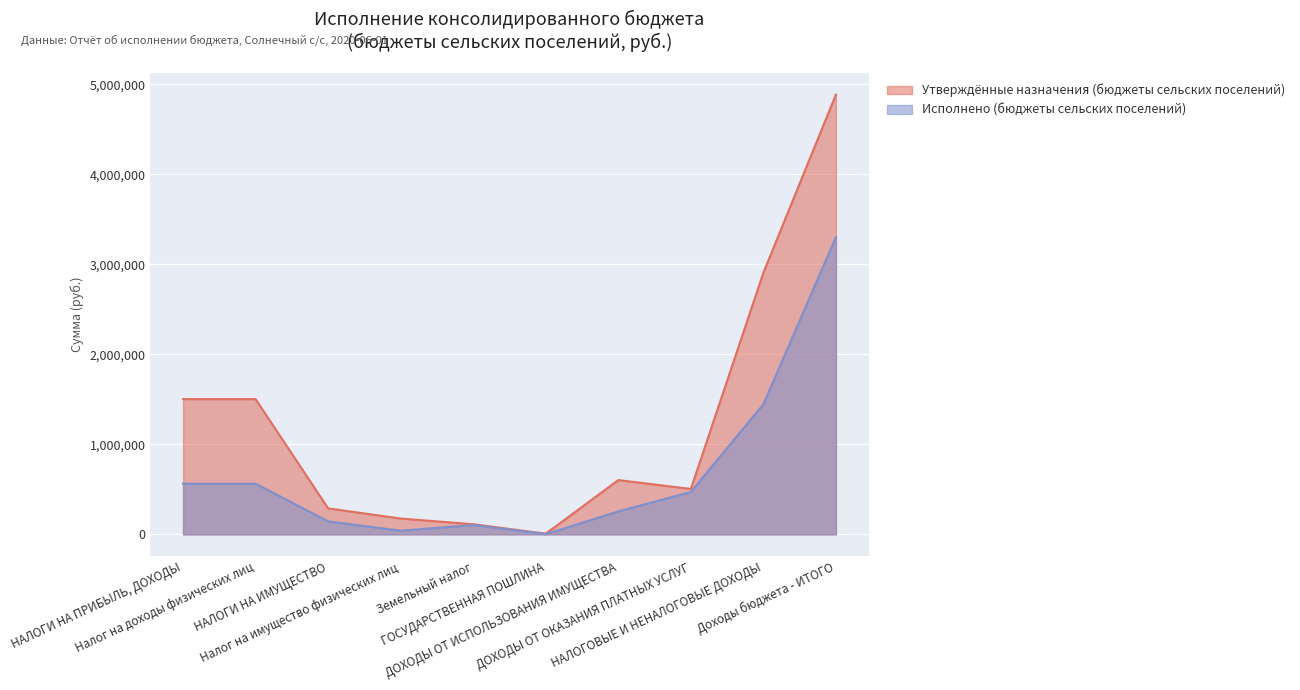

How many lines are shown in the chart?

2